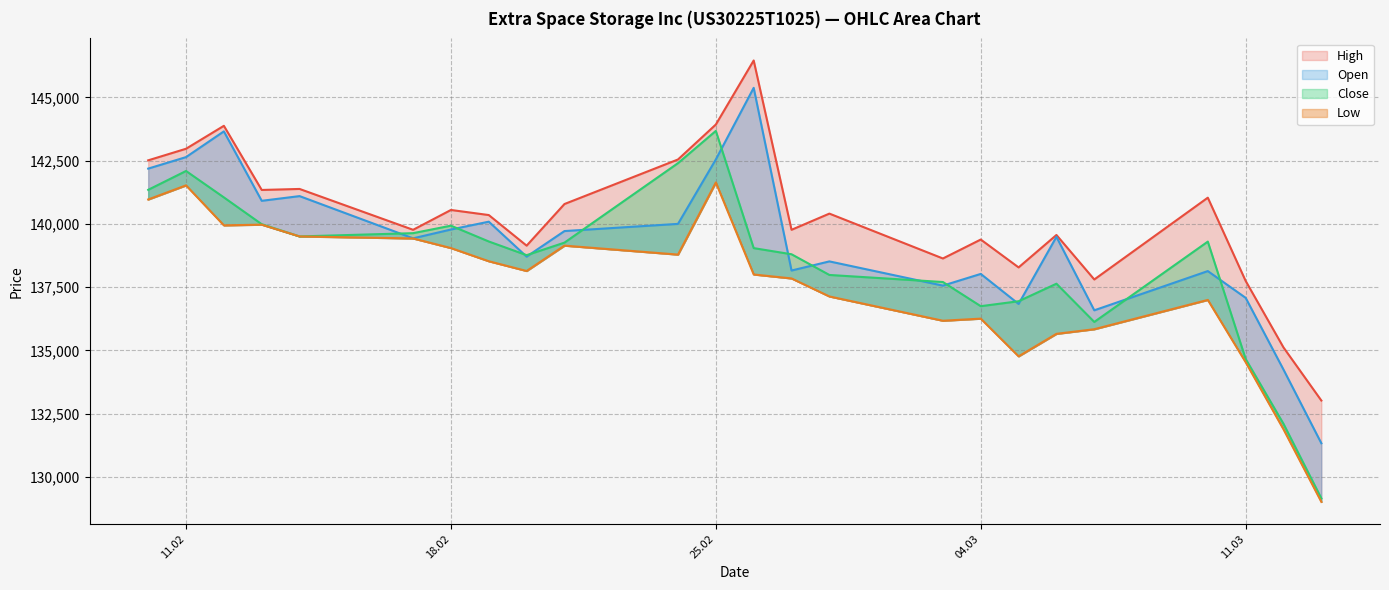

Where is Low nearest to the value 135322?

06.03.2025